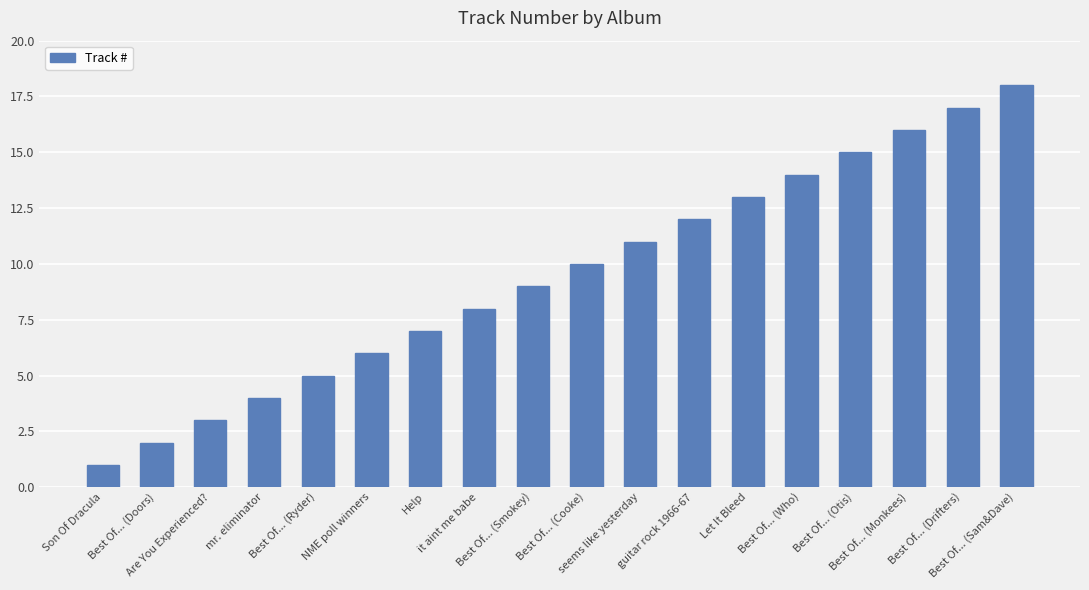

Reading left to right, extract all data points from this chart.

Son Of Dracula=1	Best Of... (Doors)=2	Are You Experienced?=3	mr. eliminator=4	Best Of... (Ryder)=5	NME poll winners=6	Help=7	it aint me babe=8	Best Of... (Smokey)=9	Best Of... (Cooke)=10	seems like yesterday=11	guitar rock 1966-67=12	Let It Bleed=13	Best Of... (Who)=14	Best Of... (Otis)=15	Best Of... (Monkees)=16	Best Of... (Drifters)=17	Best Of... (Sam&Dave)=18